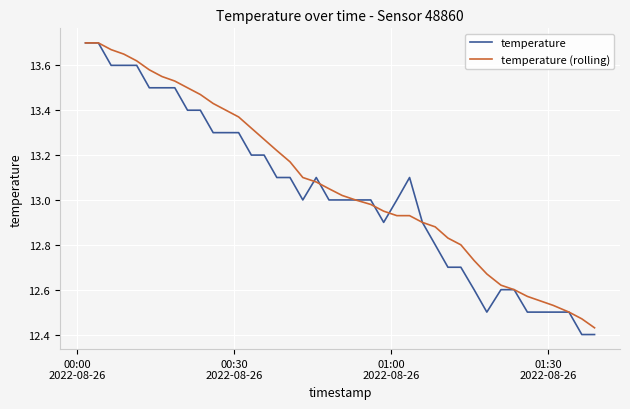

Which series has the largest range (max minus min)?

temperature